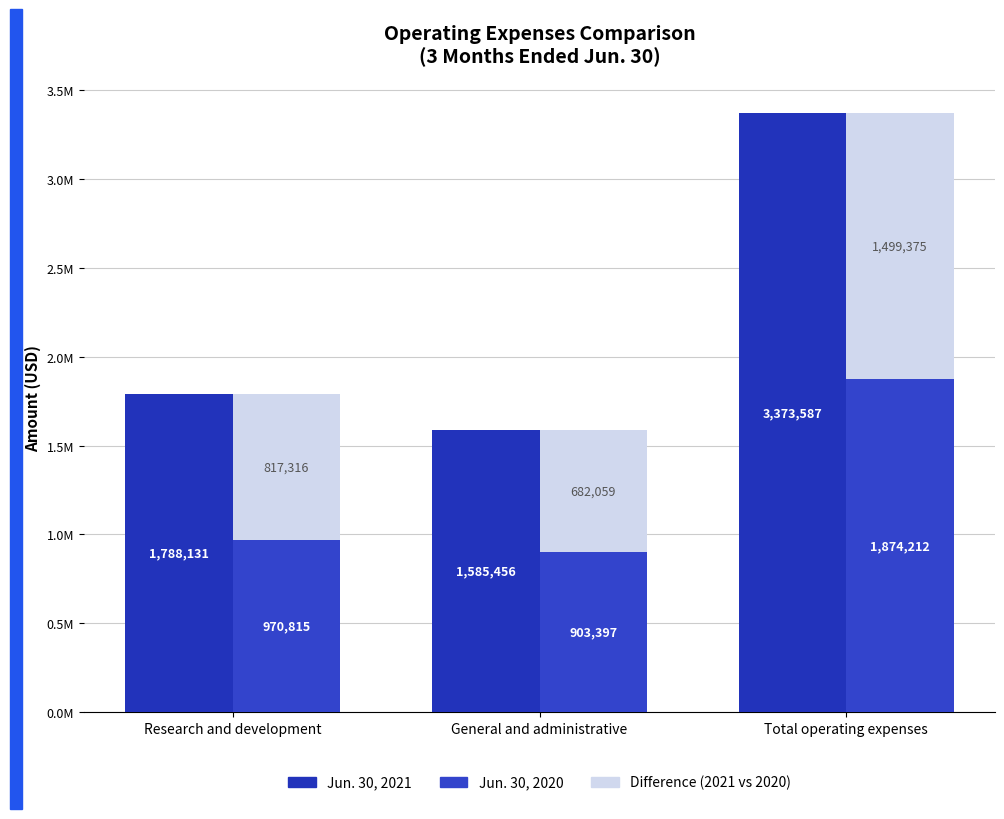

What is the difference between the maximum and second lowest values in the Difference (2021 vs 2020) series?

682059